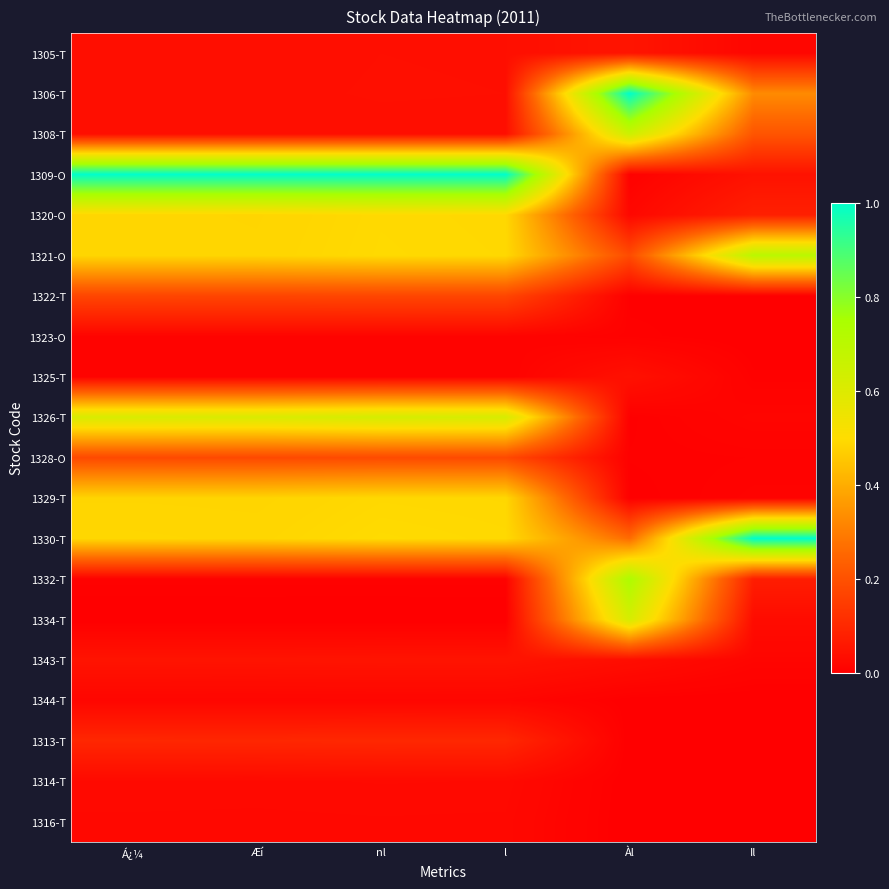

Between Il and nl, which is larger?

nl